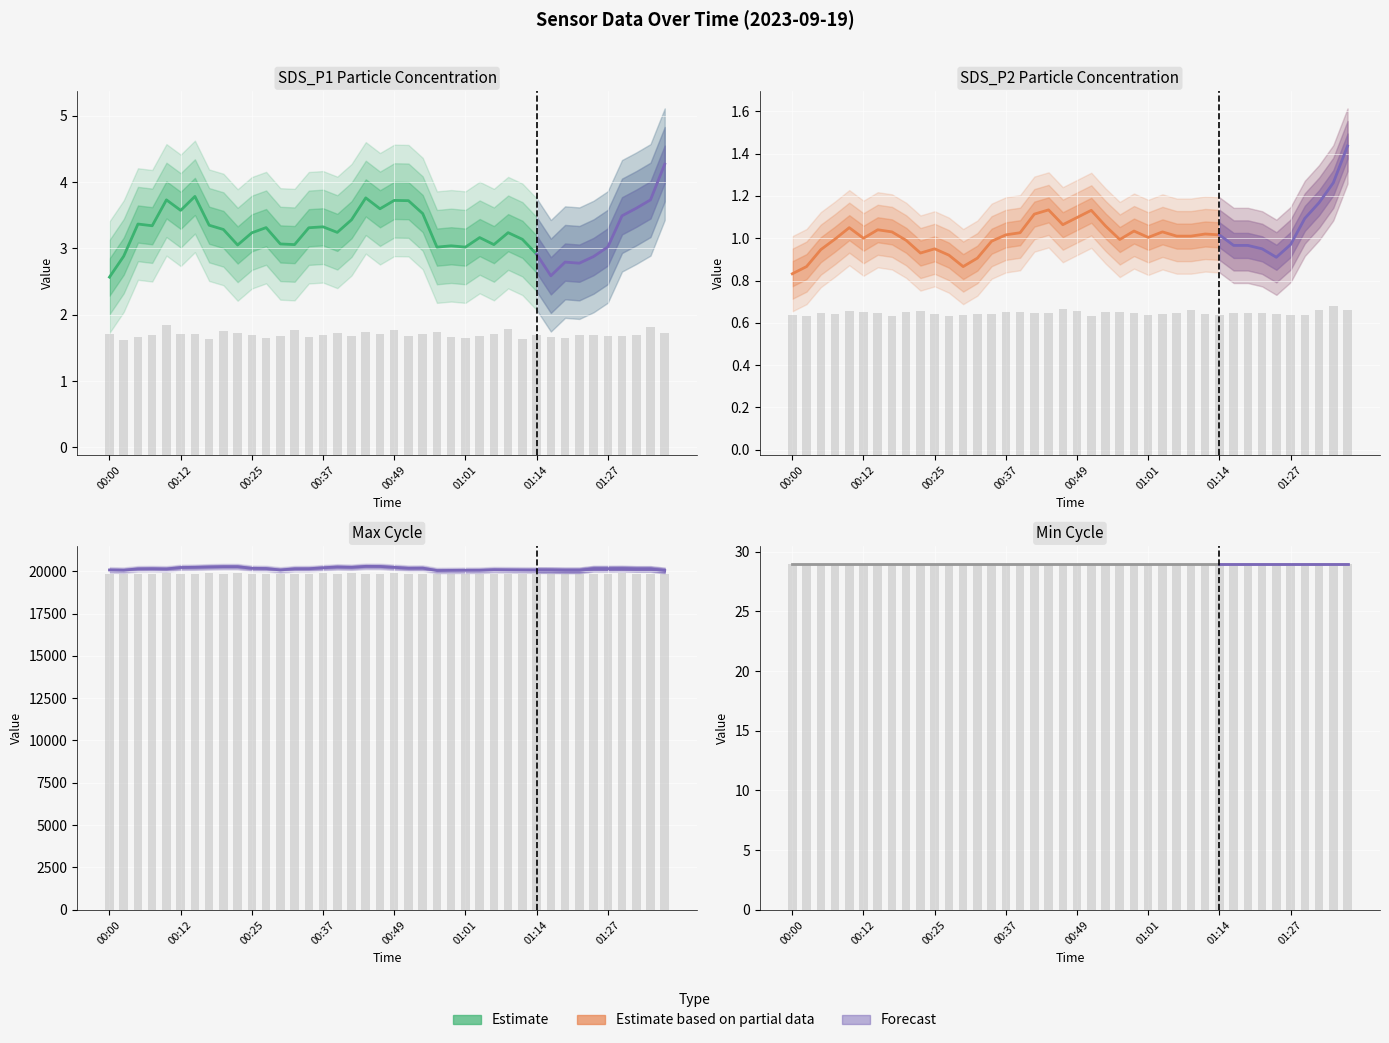

At which category does the chart reach its minimum across all series?

00:27